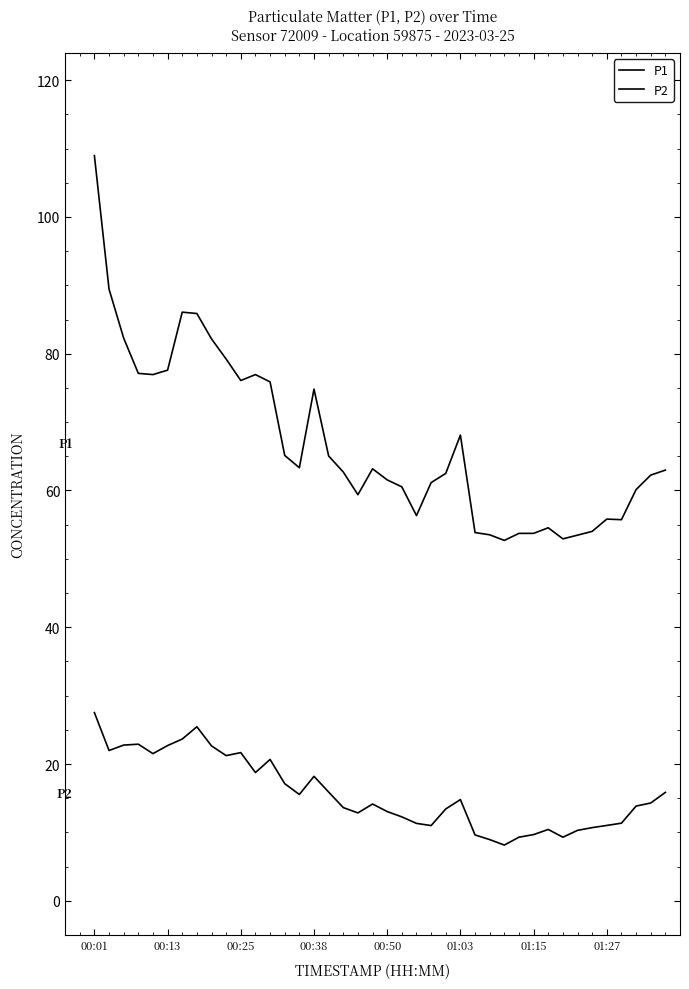

True or false: P2 and P1 cross at least once.

False